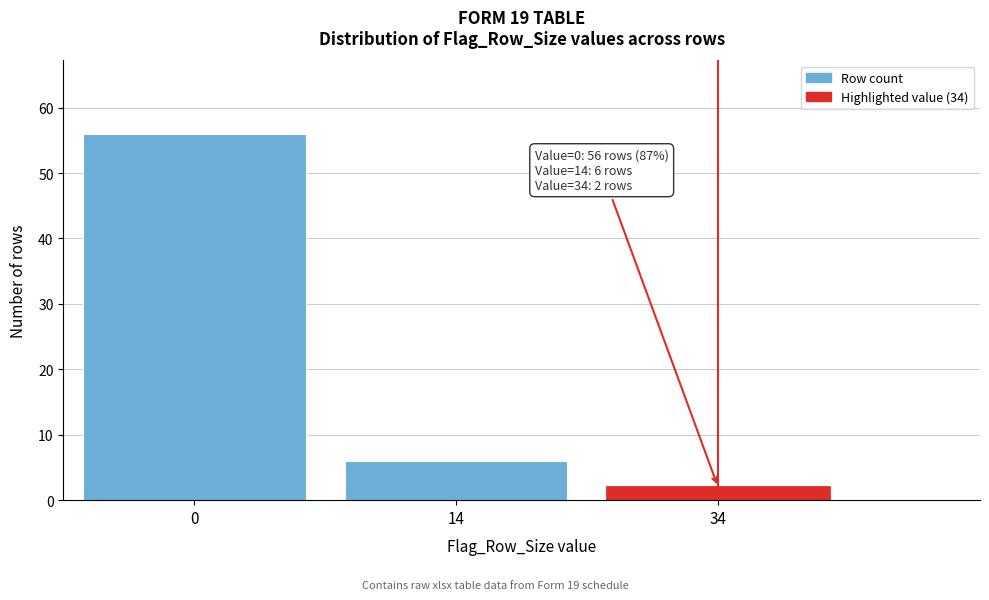

Reading left to right, extract all data points from this chart.

56	6	2